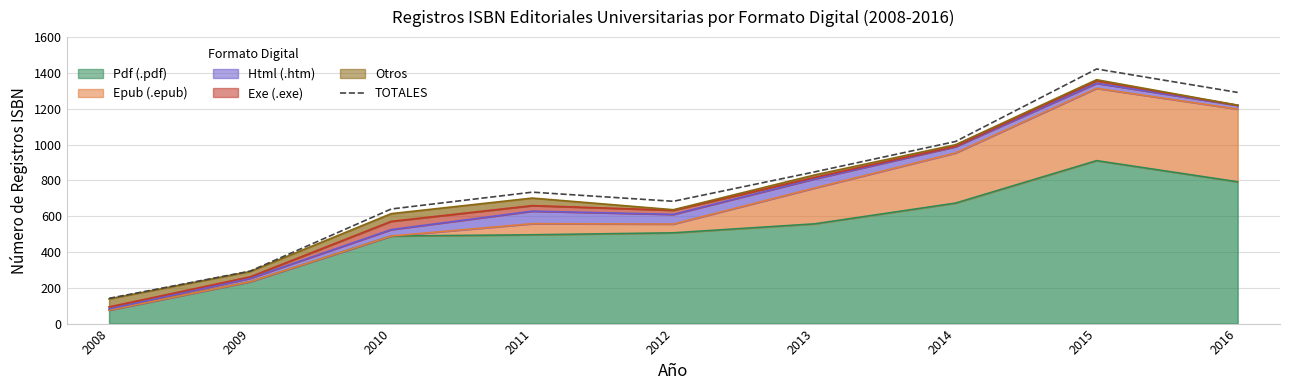

Reading left to right, transcribe all the data shown in this chart.

141	293	640	734	683	847	1017	1422	1291